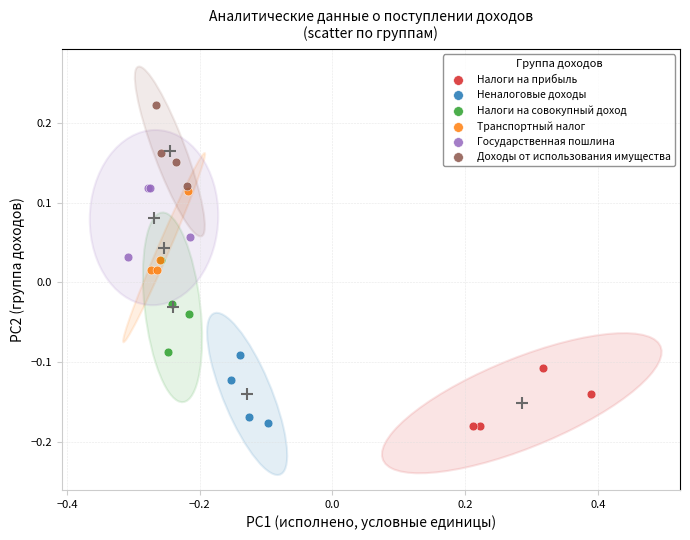

Which series contains the highest Y value?

Доходы от использования имущества